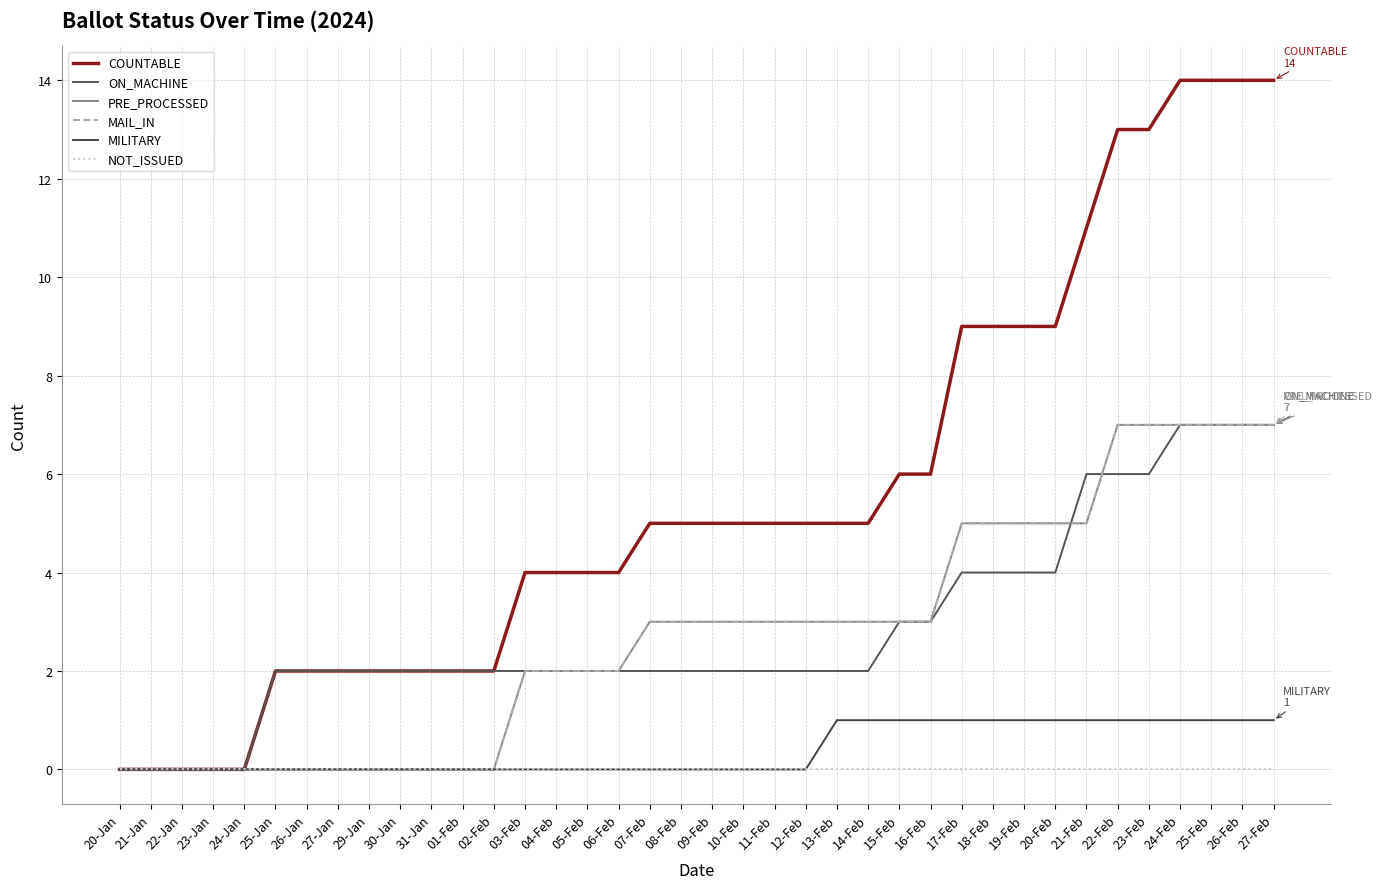

How many lines are shown in the chart?

6